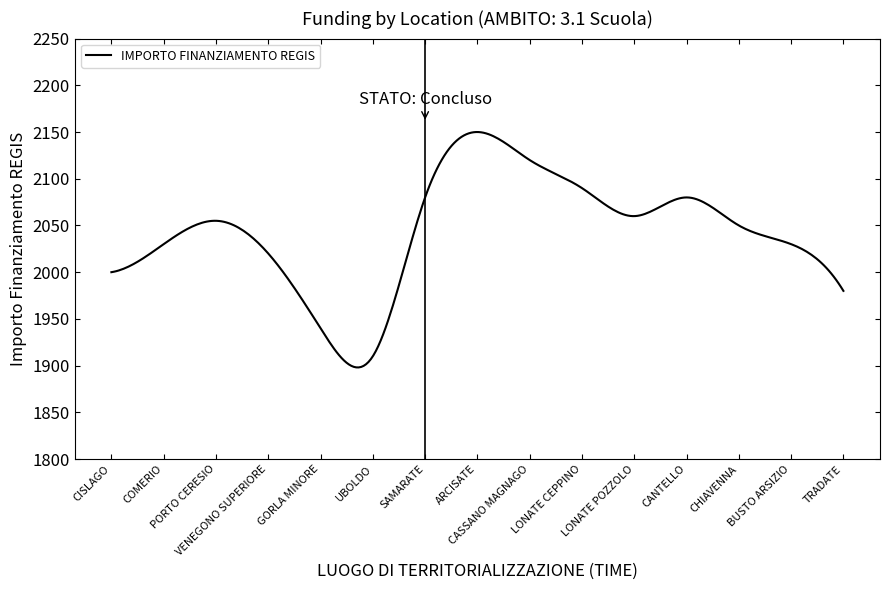

What is the difference between the maximum and minimum values?

251.9